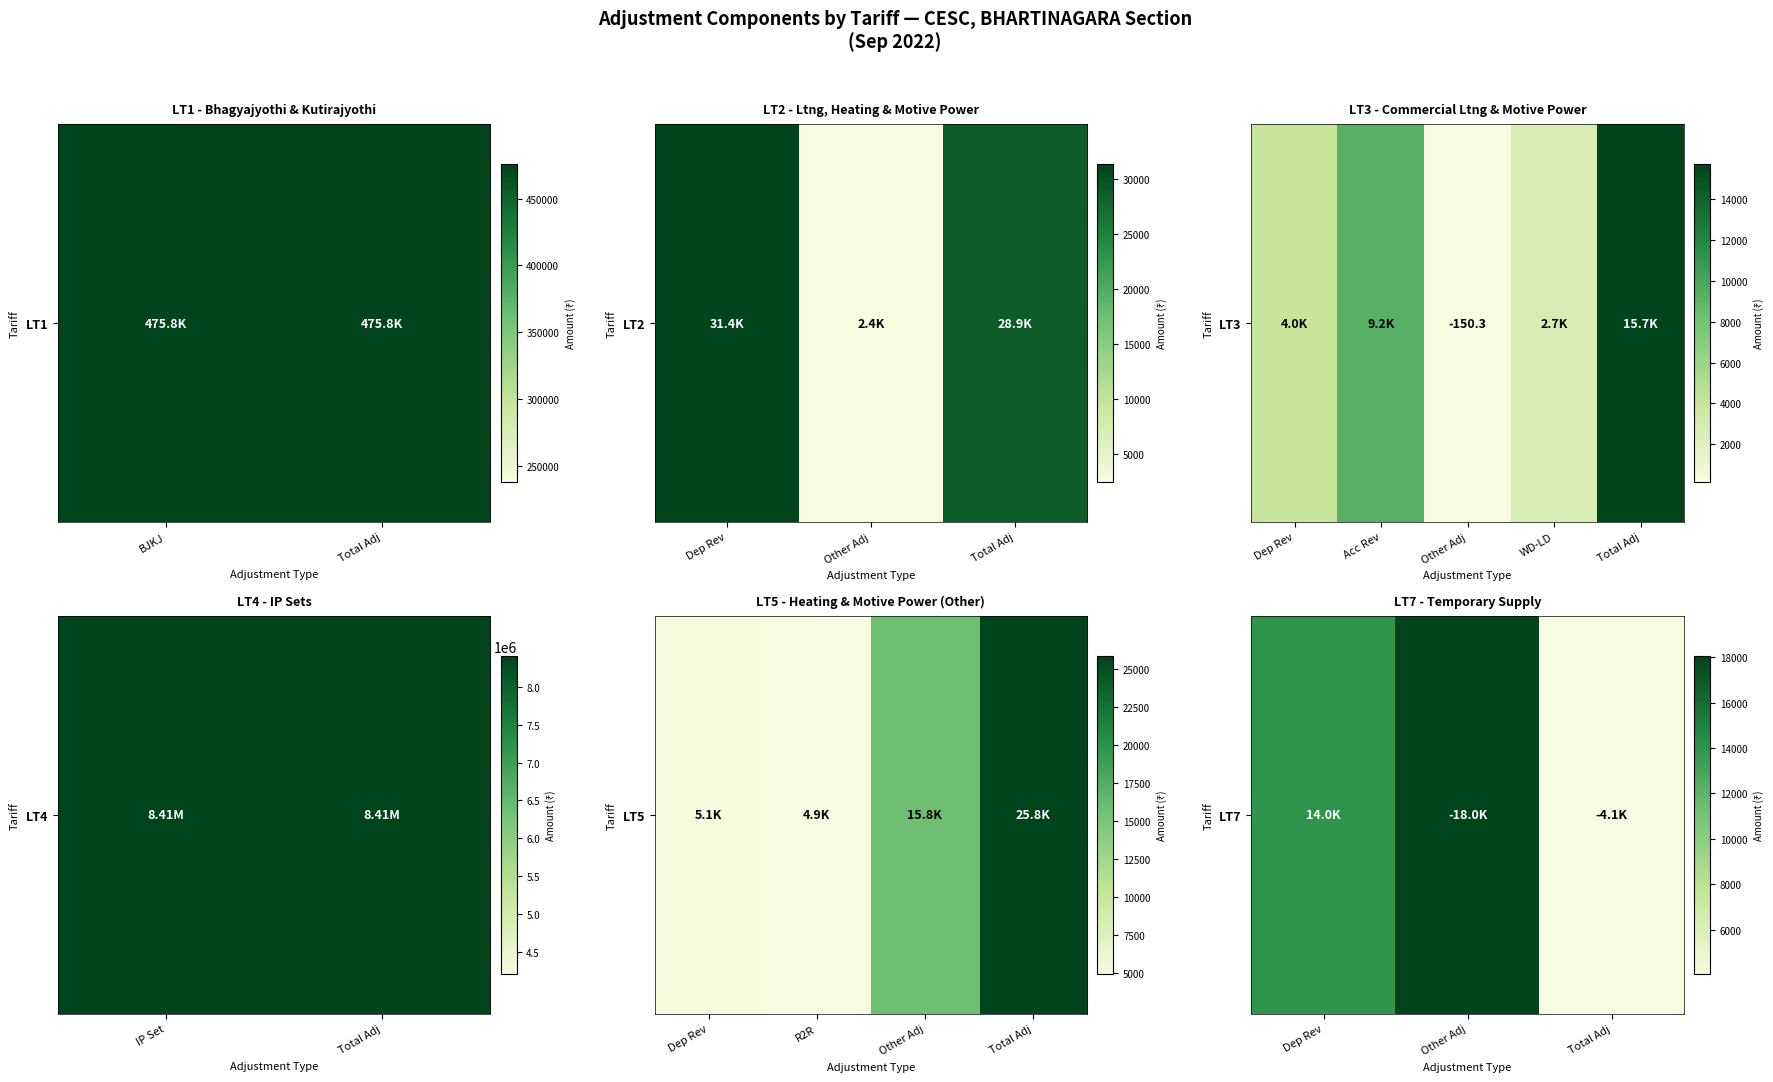

Which category has the highest value across all series?

Other Adj